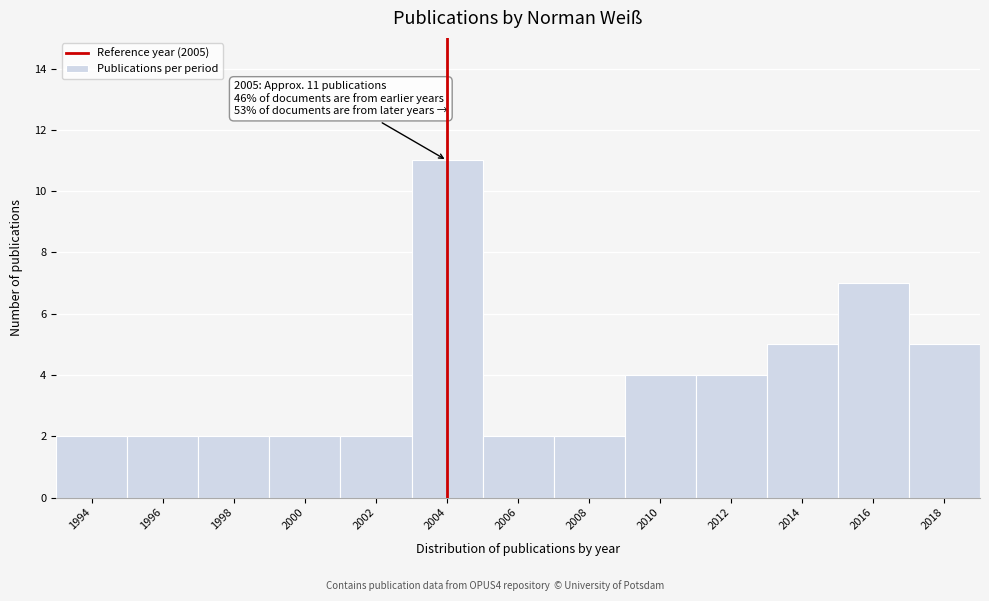

Reading right to left, transcribe all the data shown in this chart.

5	7	5	4	4	2	2	11	2	2	2	2	2